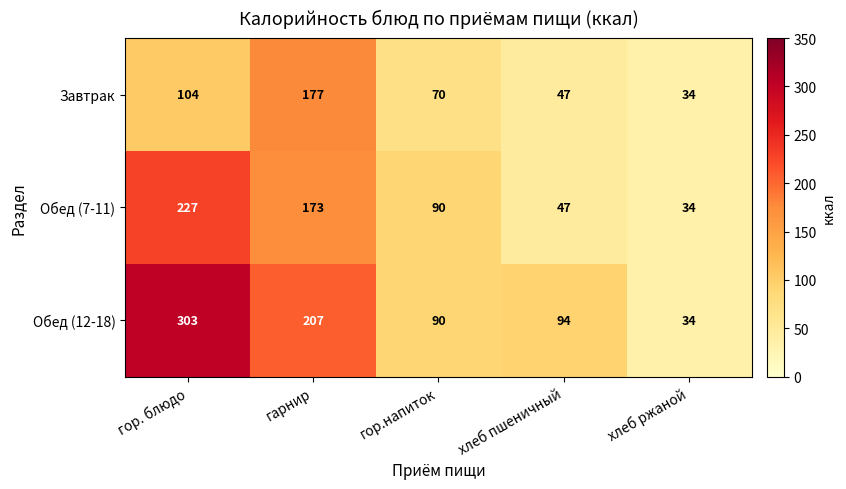

Reading left to right, what are all the values shown in this chart?

Завтрак: 104	177	70	47	34
Обед (7-11): 227	173	90	47	34
Обед (12-18): 303	207	90	94	34